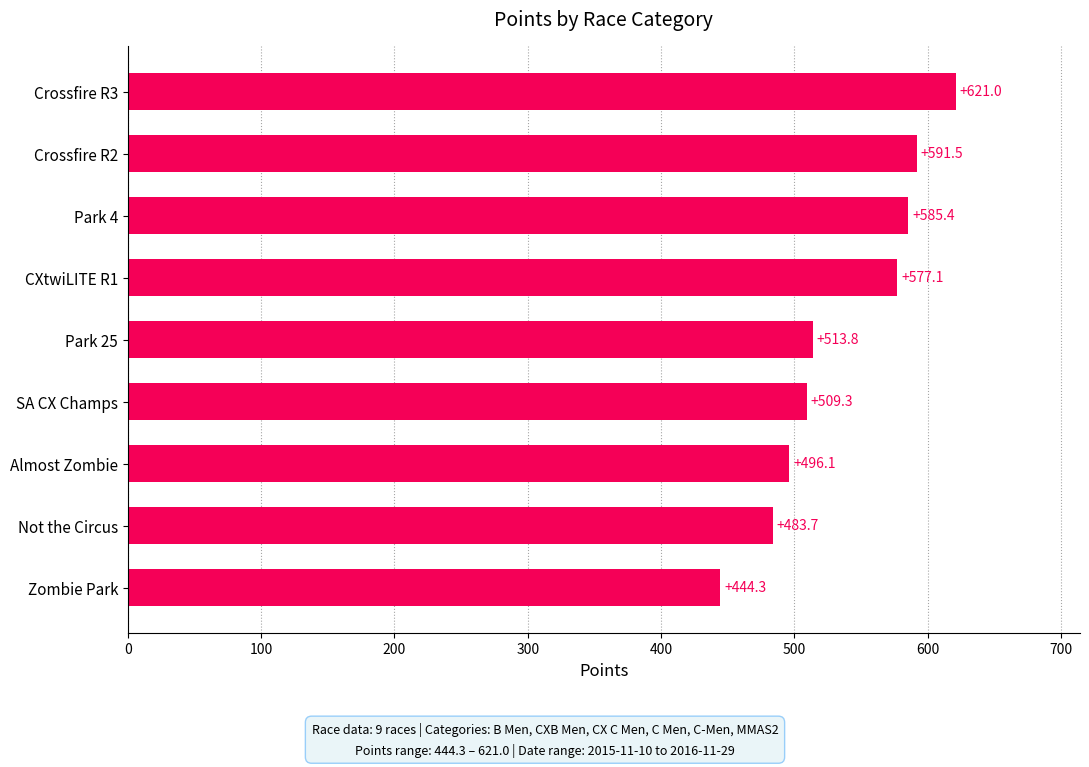

Reading top to bottom, transcribe all the data shown in this chart.

Crossfire R3=621.0	Crossfire R2=591.5	Park 4=585.4	CXtwiLITE R1=577.1	Park 25=513.8	SA CX Champs=509.3	Almost Zombie=496.1	Not the Circus=483.7	Zombie Park=444.3